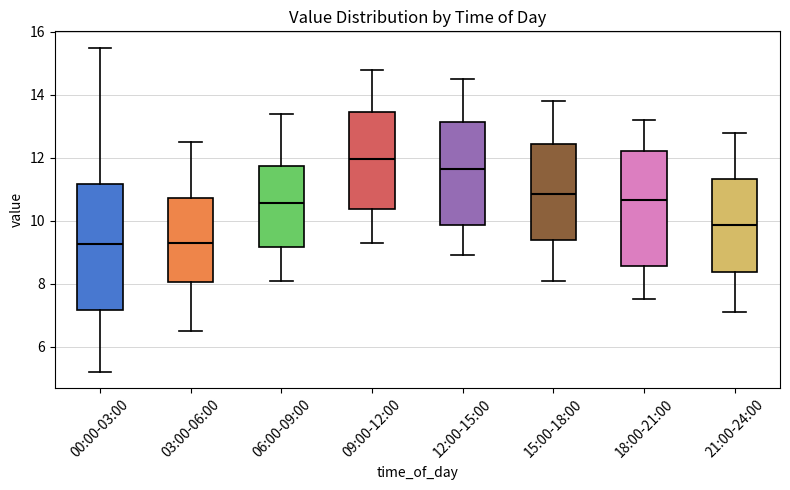

Reading left to right, read every box against the y-axis: the position of its median line, the range the box covers, and the ends of its whiskers. The values are not printed on the chart, so give them approximately, as read against the axis.

00:00-03:00: median 9.2, box 7.2 to 11.2, whiskers 5.2 to 15.6
03:00-06:00: median 9.4, box 8.0 to 10.8, whiskers 6.6 to 12.6
06:00-09:00: median 10.6, box 9.2 to 11.8, whiskers 8.2 to 13.4
09:00-12:00: median 12.0, box 10.4 to 13.4, whiskers 9.4 to 14.8
12:00-15:00: median 11.6, box 9.8 to 13.2, whiskers 9.0 to 14.6
15:00-18:00: median 10.8, box 9.4 to 12.4, whiskers 8.2 to 13.8
18:00-21:00: median 10.6, box 8.6 to 12.2, whiskers 7.6 to 13.2
21:00-24:00: median 9.8, box 8.4 to 11.4, whiskers 7.2 to 12.8